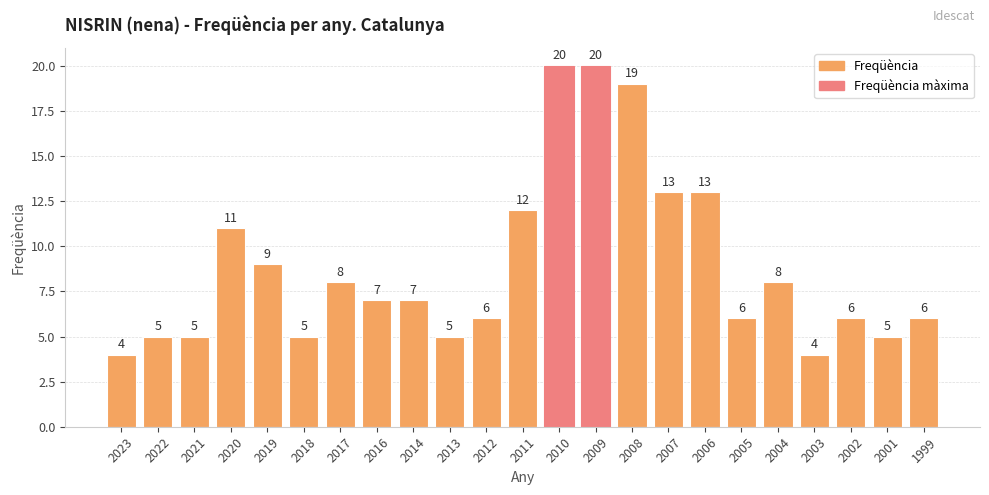

What is the value of the 4th bar from the left?

11